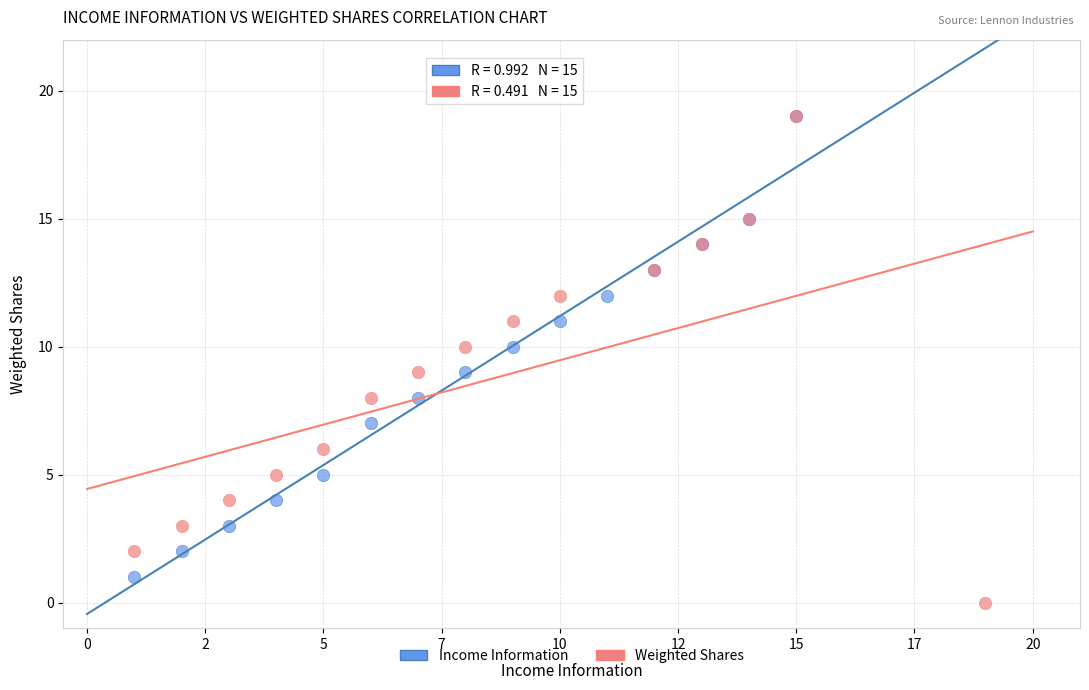

Which series reaches the minimum Y coordinate?

Weighted Shares